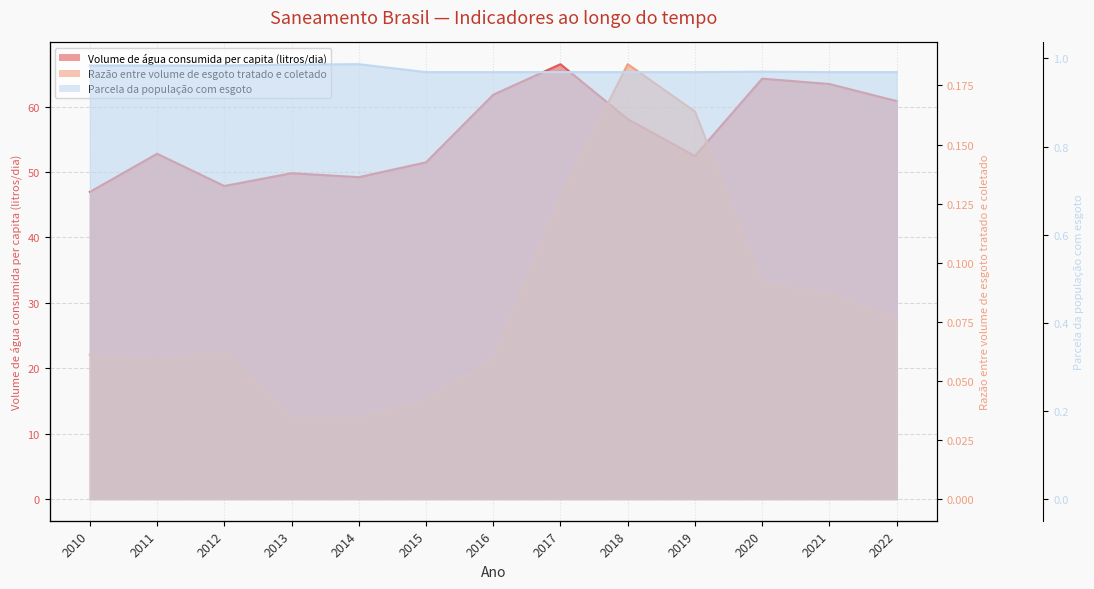

What is the difference between the second highest and second lowest values in the Volume de água consumida per capita (litros/dia) (line) series?

16.4